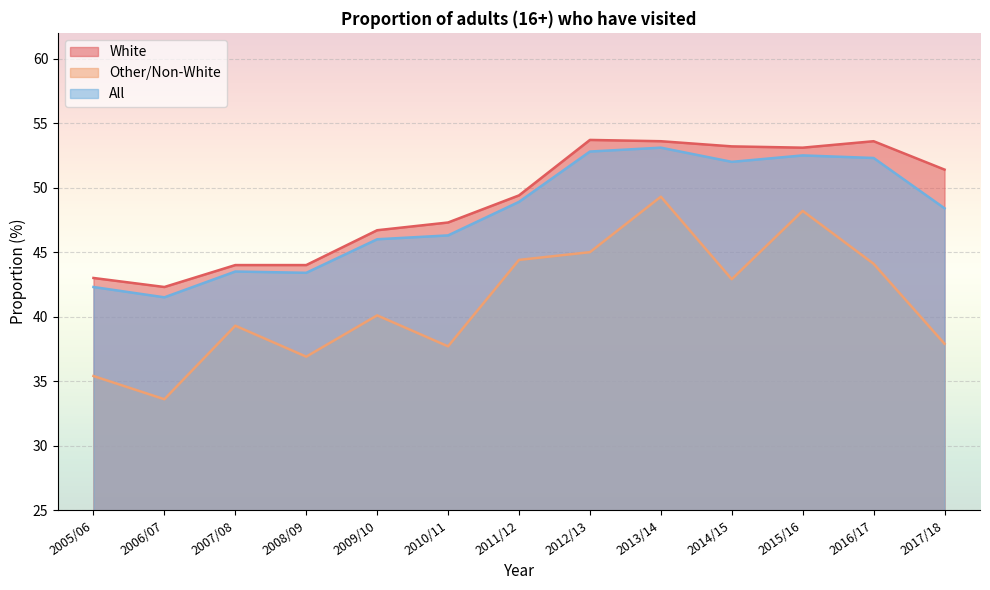

What is the difference between the maximum and minimum values in the White series?

11.4